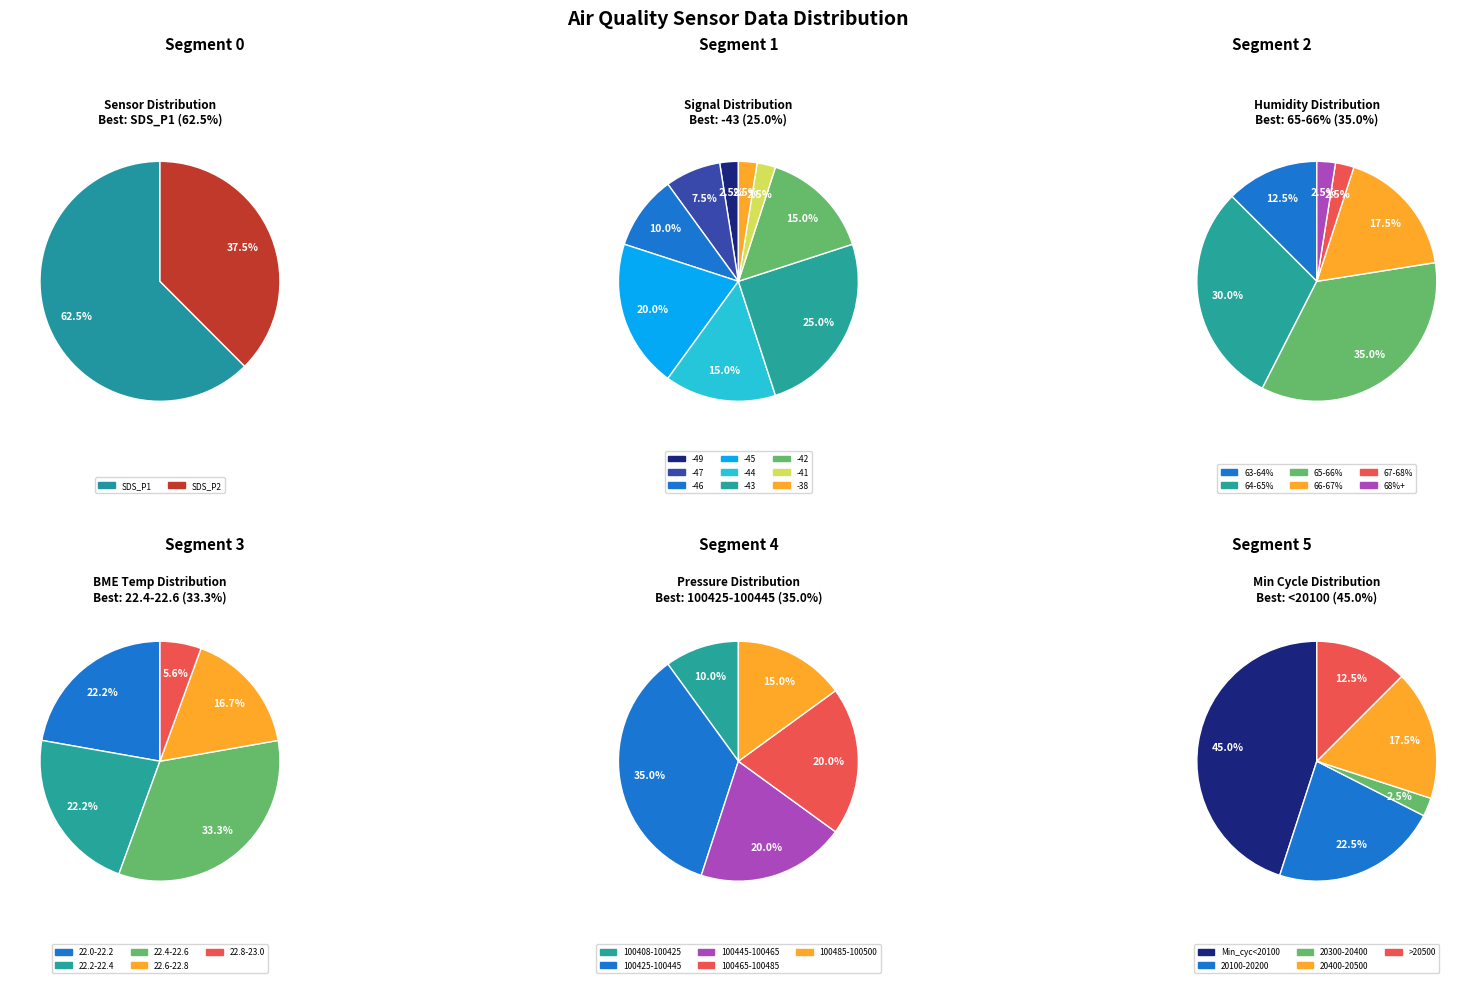

Between 4 and 16, which series saw the biggest shift?

SDS_P1